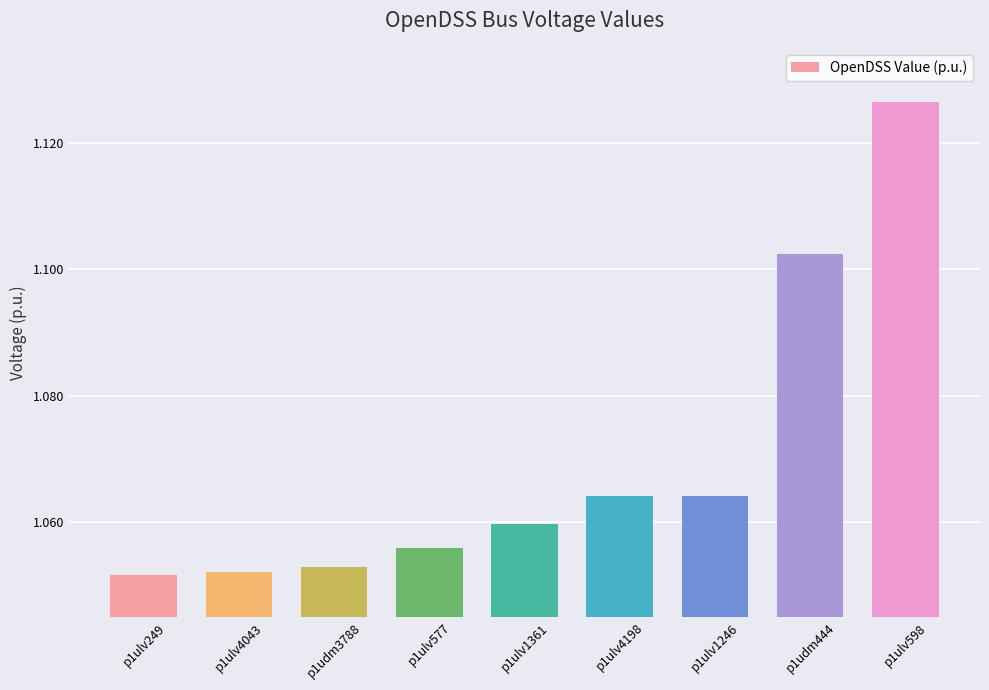

Which category has the highest value across all series?

p1ulv598